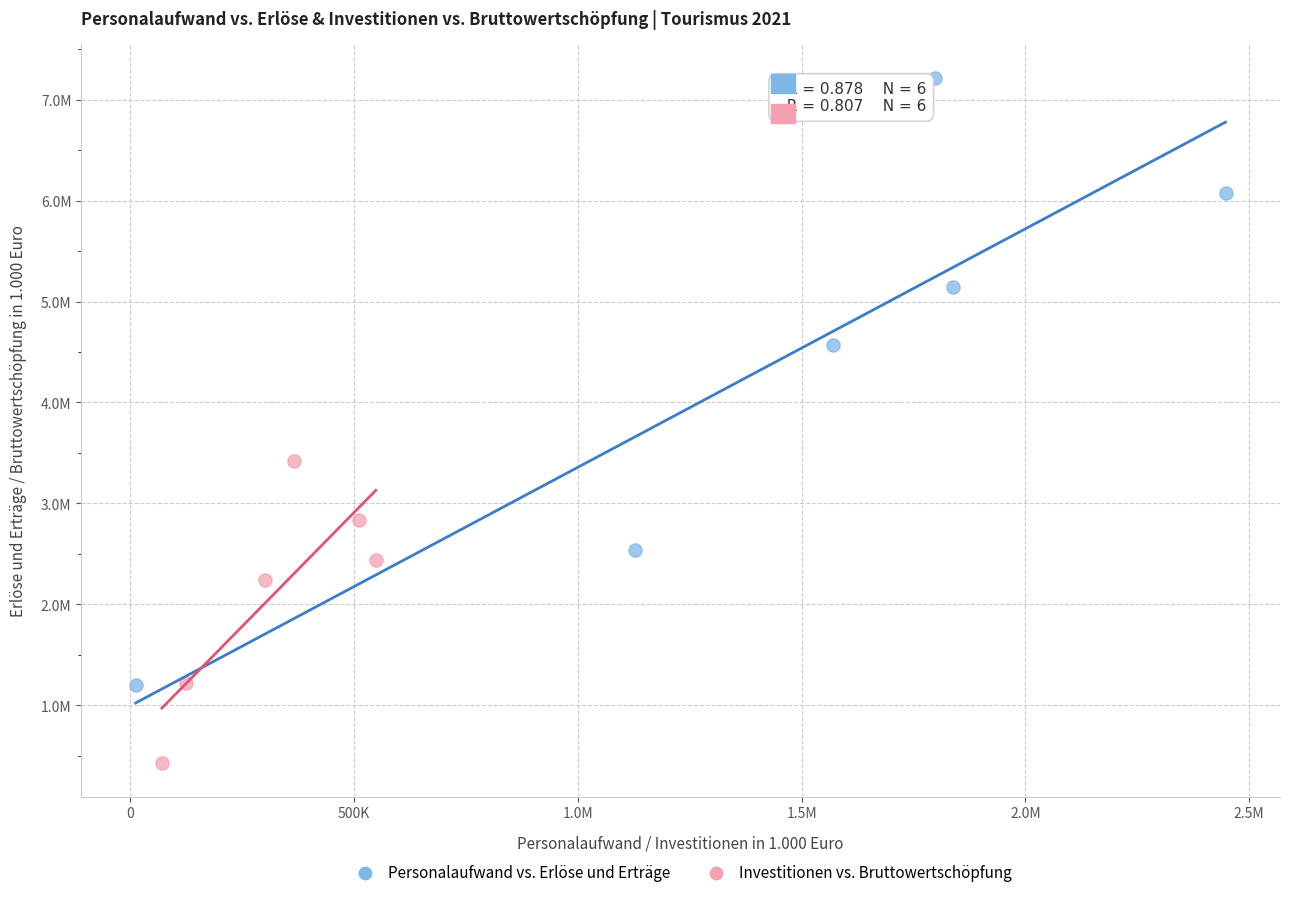

What are all the series names shown in the legend?

Personalaufwand vs. Erlöse und Erträge, Investitionen vs. Bruttowertschöpfung